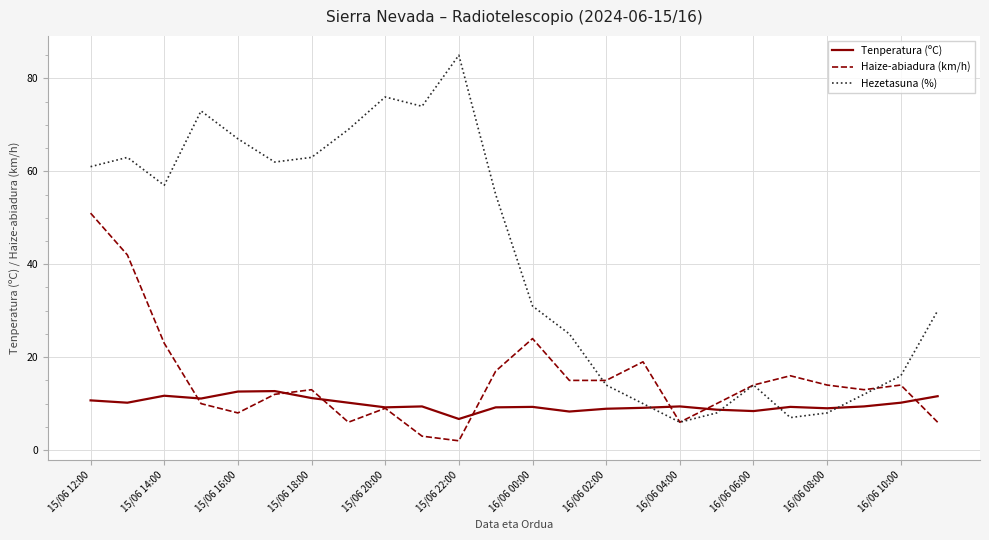

Which series ends up on top after the final intersection of Haize-abiadura (km/h) and Hezetasuna (%)?

Hezetasuna (%)